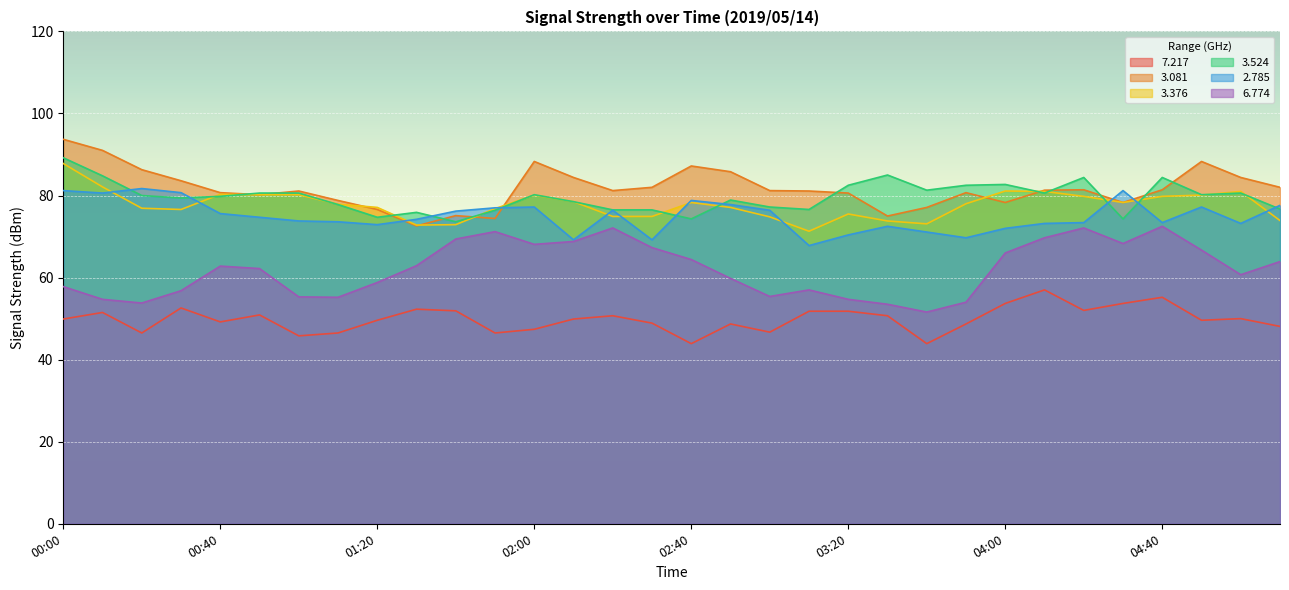

How many lines are shown in the chart?

6